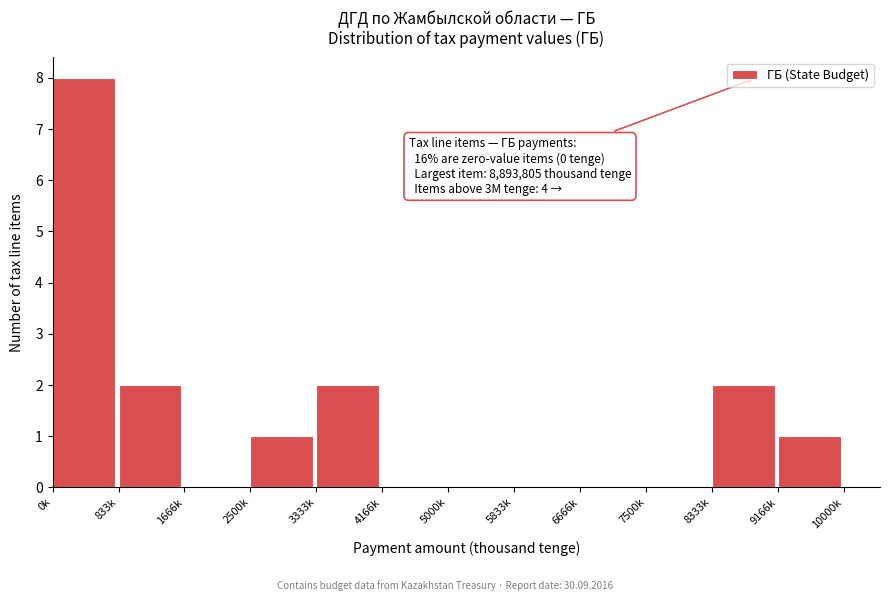

Reading left to right, what are all the values shown in this chart?

0k=8	833k=2	1666k=0	2500k=1	3333k=2	4166k=0	5000k=0	5833k=0	6666k=0	7500k=0	8333k=2	9166k=1